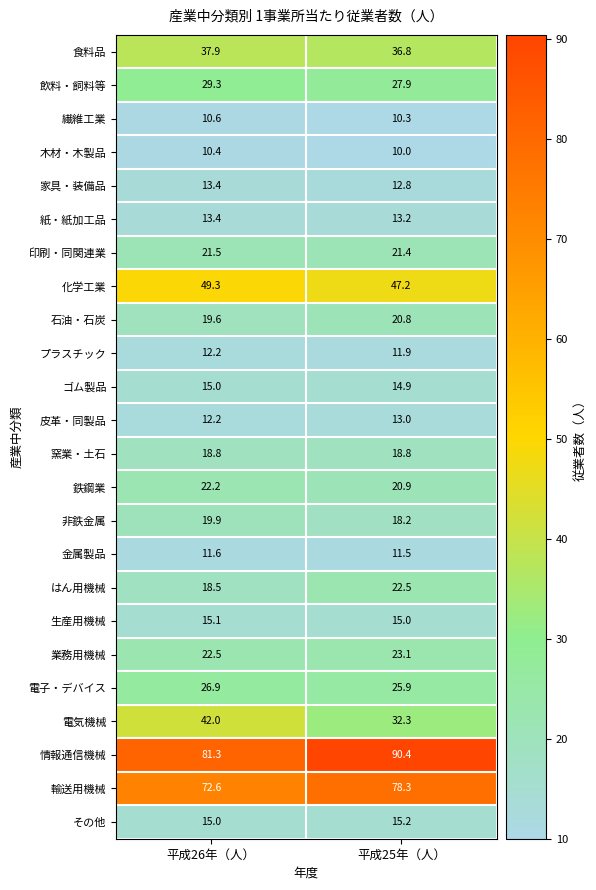

List the labels in order of 飲料・飼料等 value, smallest first.

平成25年（人）, 平成26年（人）